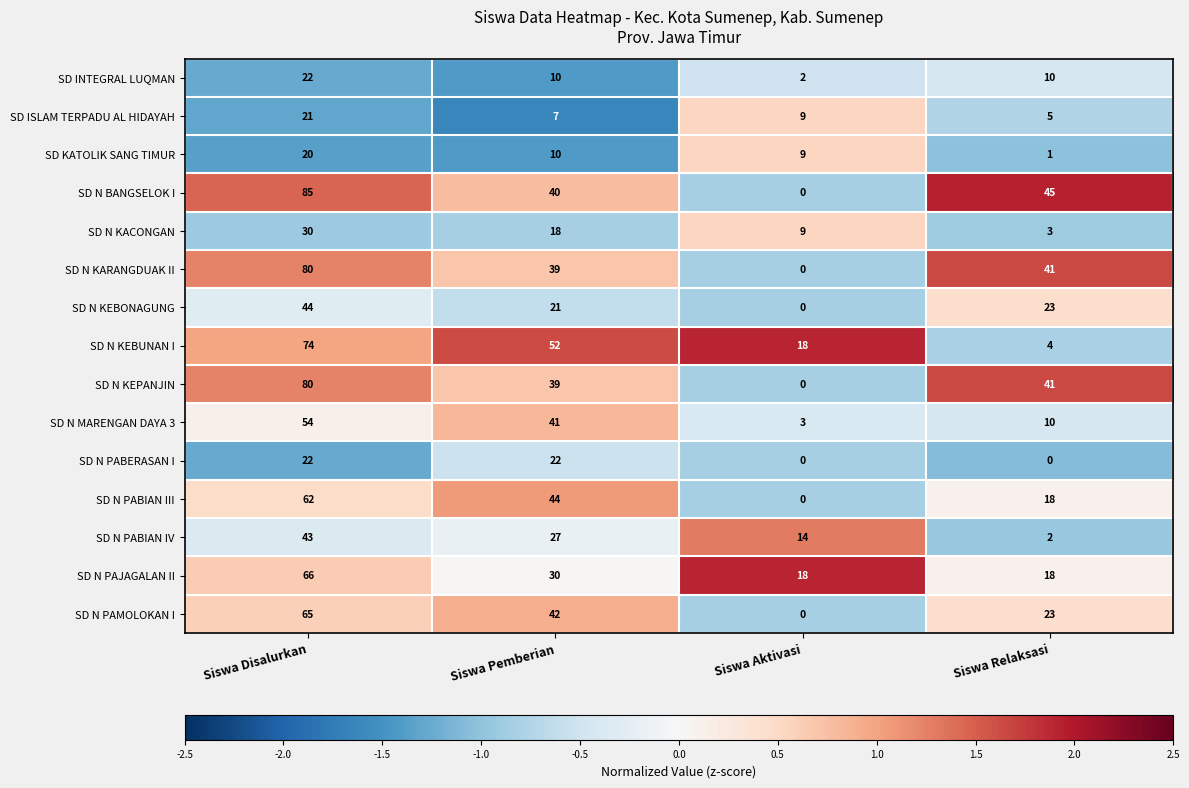

What is the spread (max minus min) of values at Siswa Disalurkan?

65